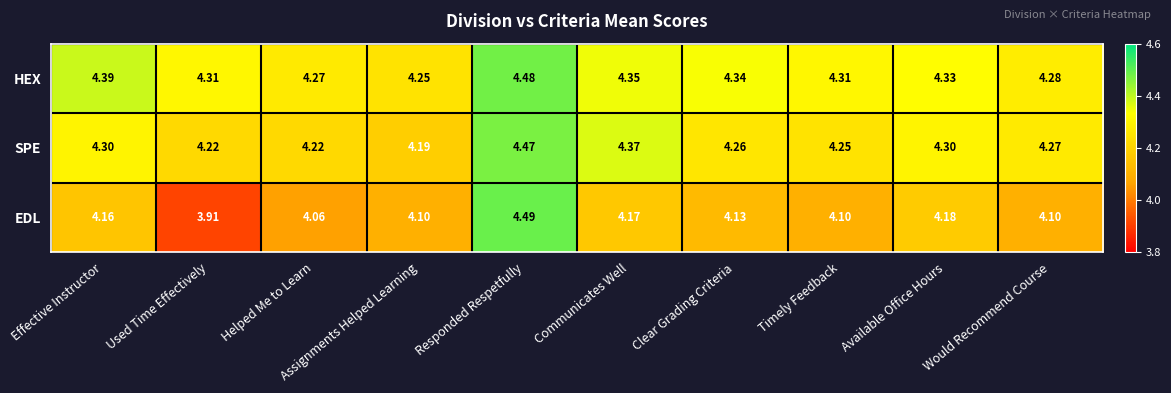

What is the total value across all series at Used Time Effectively?

12.4